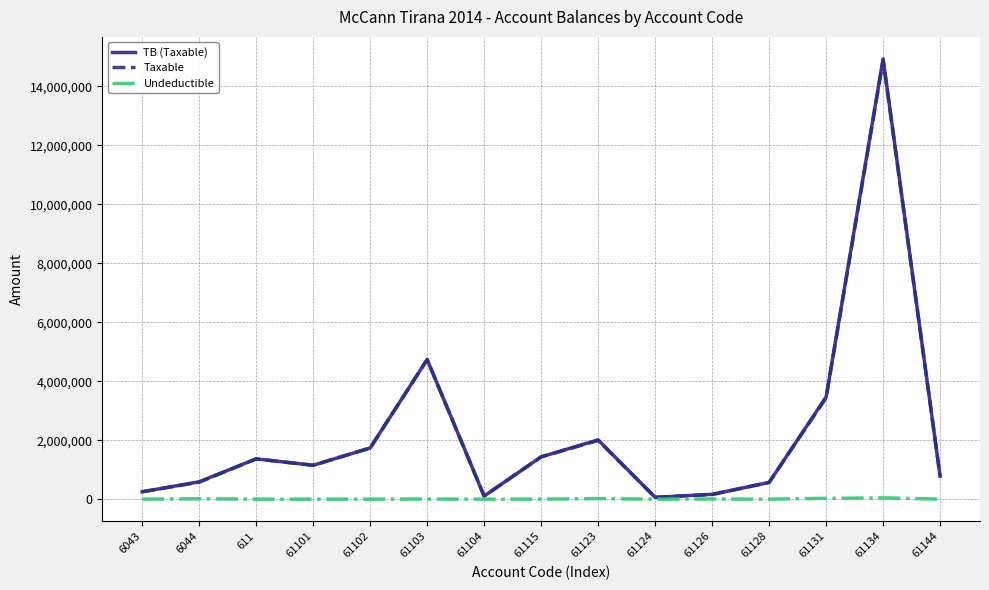

True or false: Taxable has a value of 26485220.5 at 61134.

False